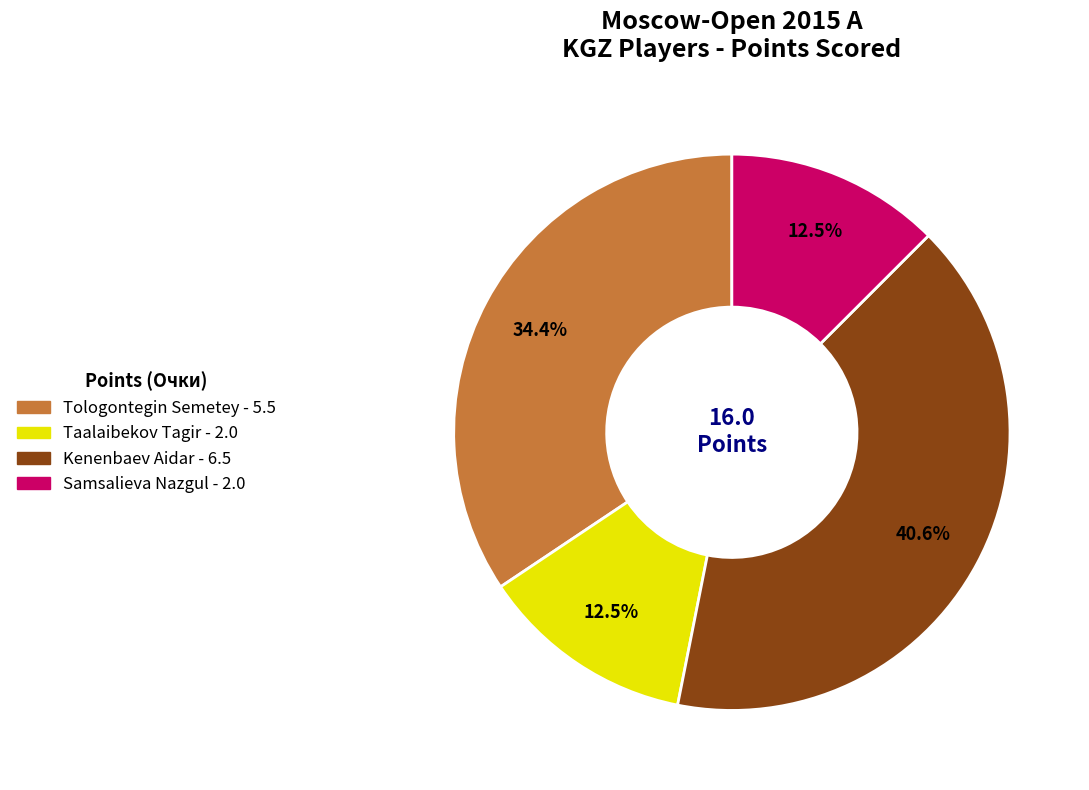

What is the total percentage of Samsalieva Nazgul and Tologontegin Semetey?

46.9%